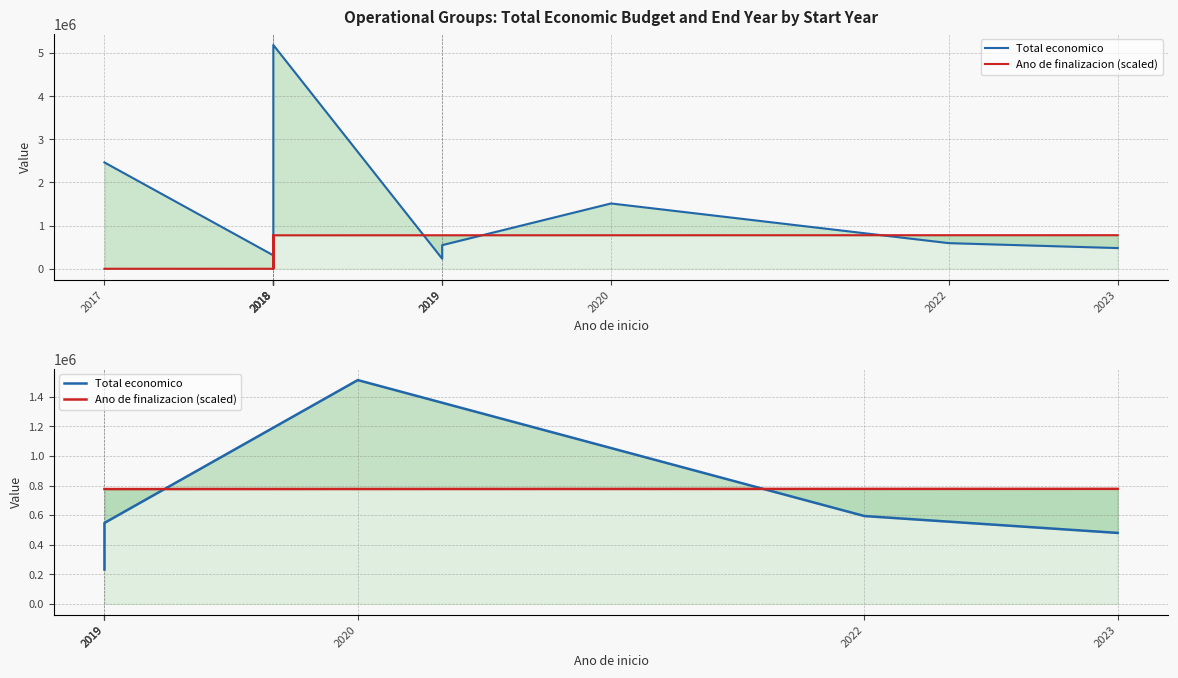

At which label does Ano de finalizacion (scaled) first exceed 776935?

2020